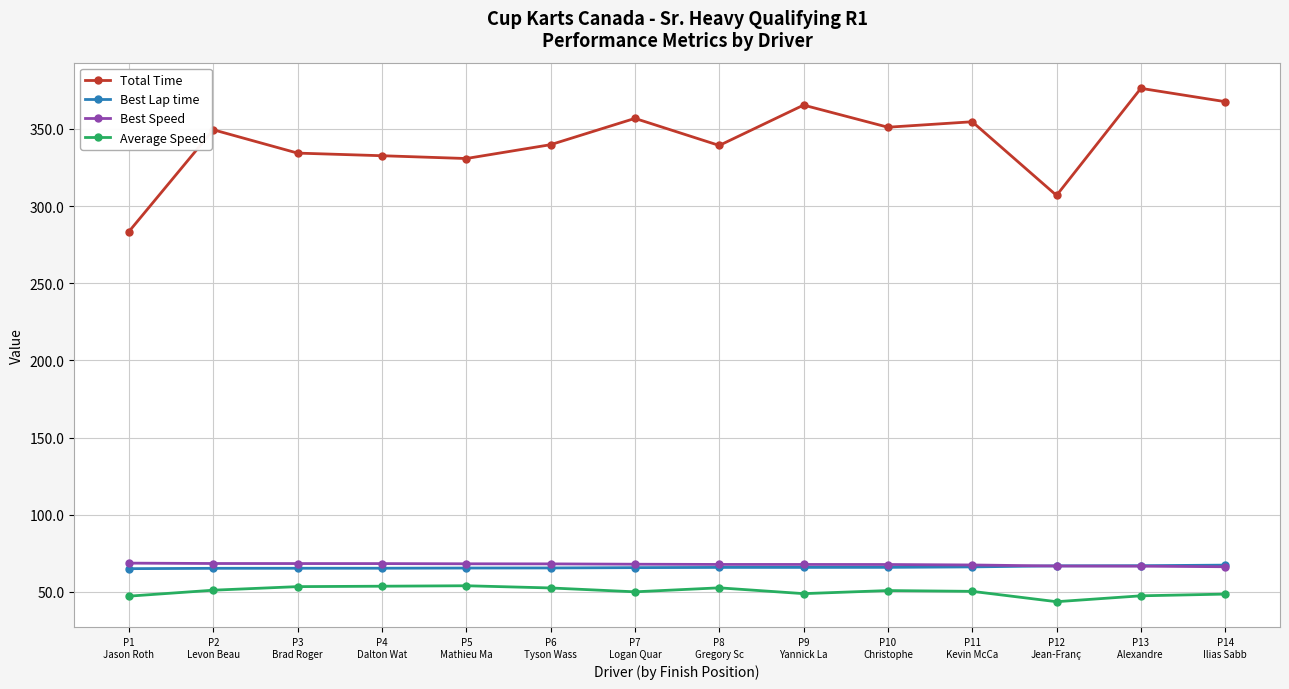

At how many categories does at least one series exceed 238?

14